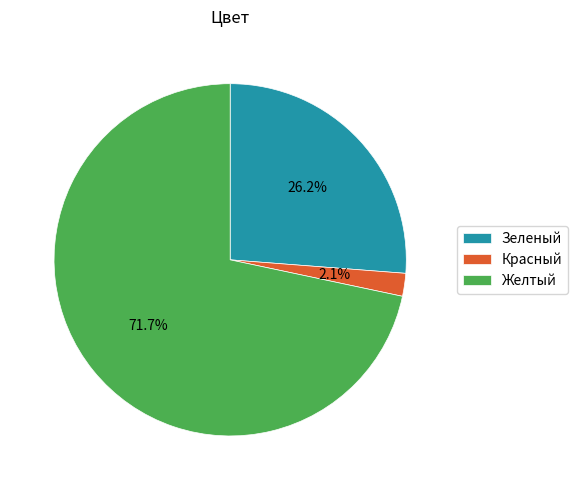

What portion of the pie excludes Красный?

97.9%